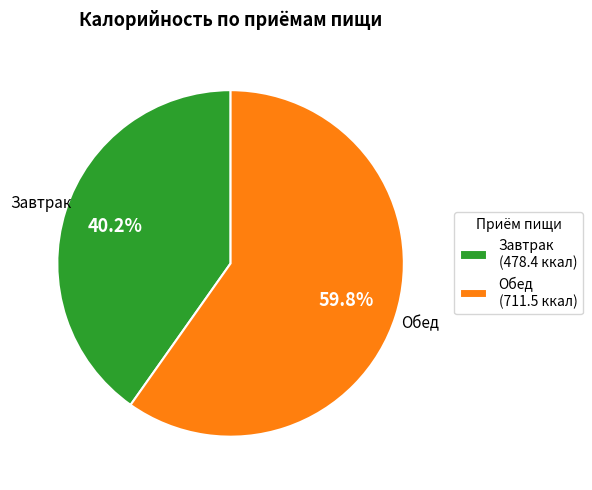

How many slices are in this pie chart?

2